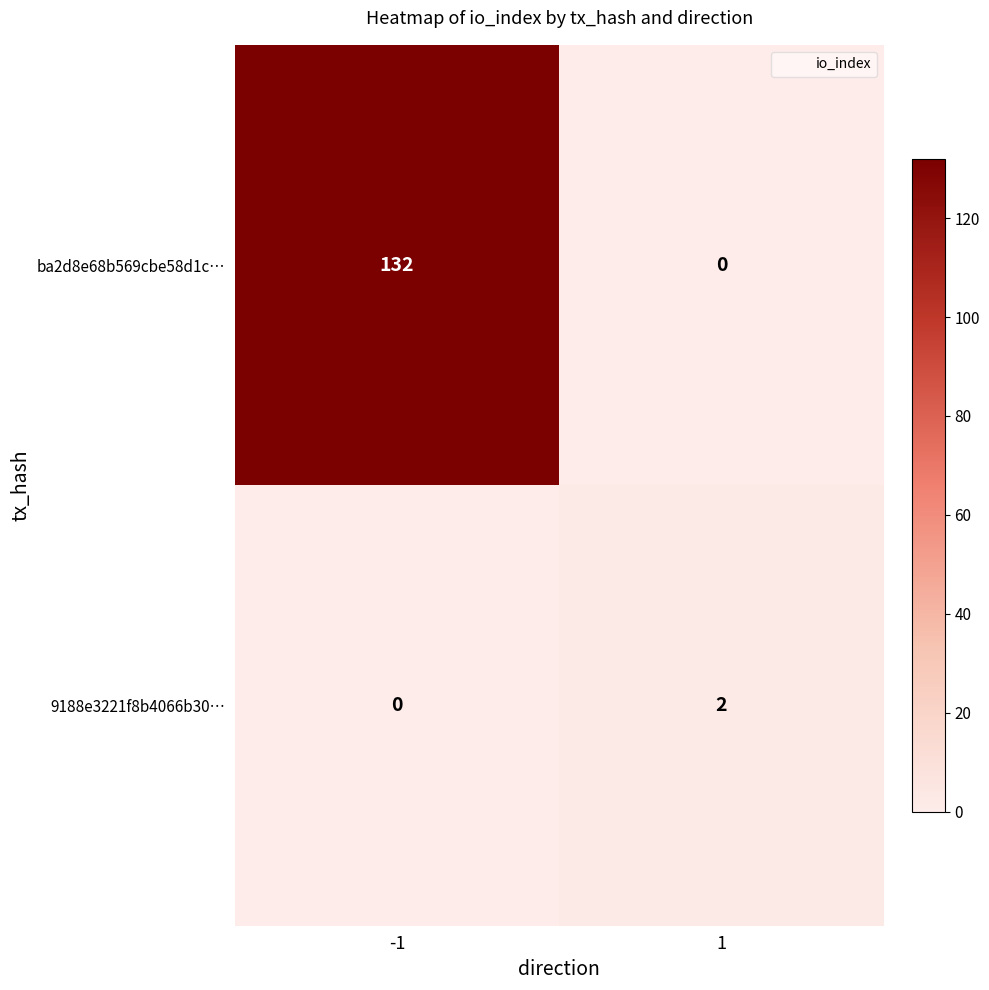

Reading right to left, what are all the values shown in this chart?

ba2d8e68b569cbe58d1c…: 0	132
9188e3221f8b4066b30…: 2	0